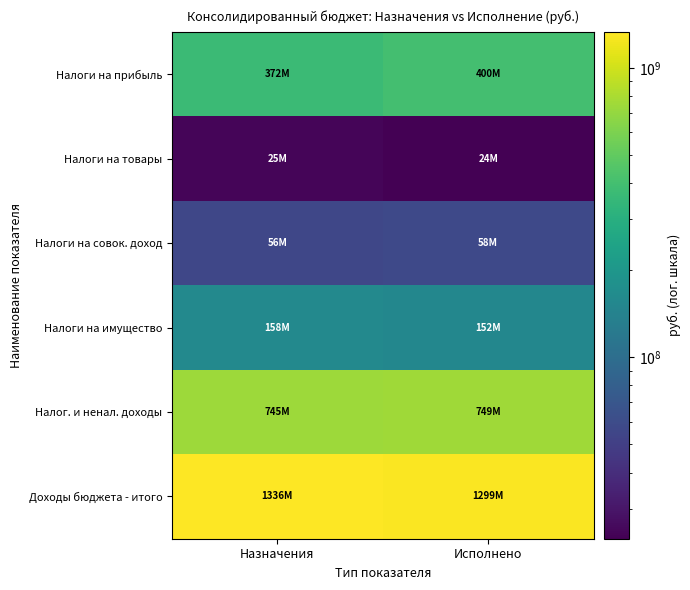

What is the spread (max minus min) of values at Назначения?

1310556060.1